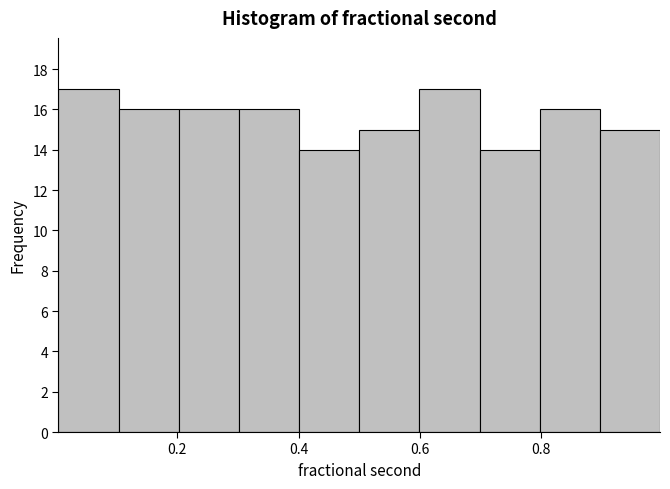

Reading left to right, transcribe this chart: for each bar, give the range it covers on the x-axis and its height. Neither the bar edges nor the heights are printed on the chart, so give them approximately, as read against the axes.

0.0 to 0.1: 17
0.1 to 0.2: 16
0.2 to 0.3: 16
0.3 to 0.4: 16
0.4 to 0.5: 14
0.5 to 0.6: 15
0.6 to 0.7: 17
0.7 to 0.8: 14
0.8 to 0.9: 16
0.9 to 1.0: 15